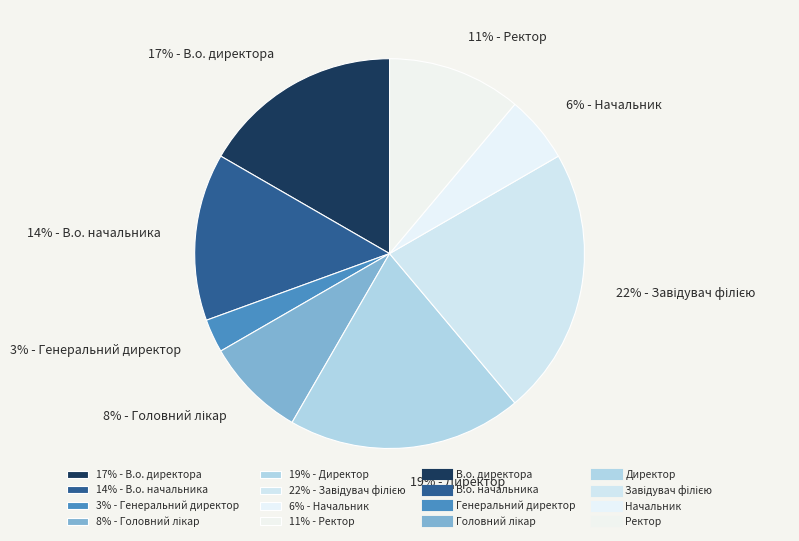

Is the sum of 14% - В.о. начальника and 19% - Директор greater than half?

No